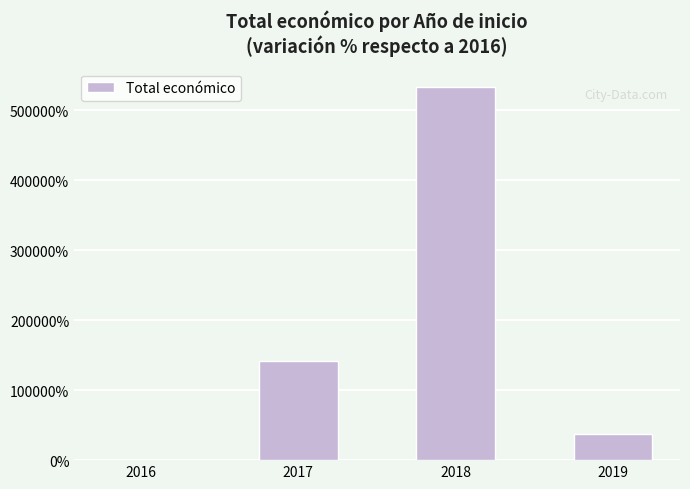

How many values are above zero?

3